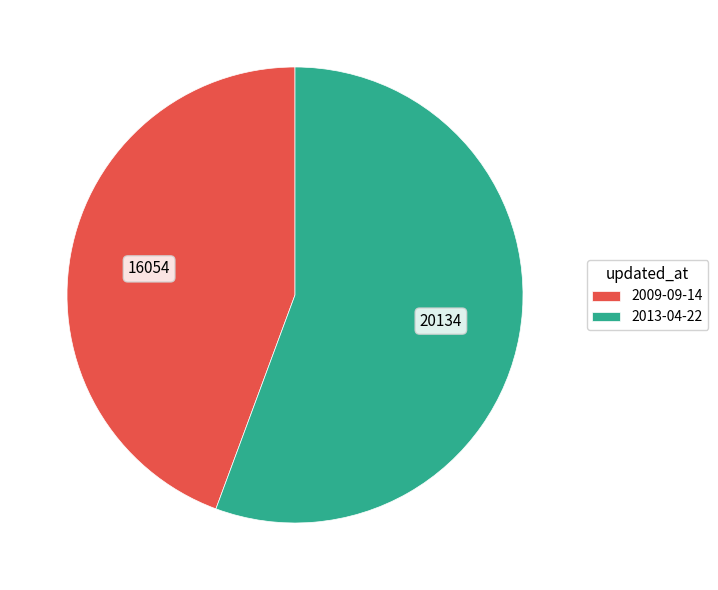

Is the sum of 2009-09-14 and 2013-04-22 greater than half?

Yes